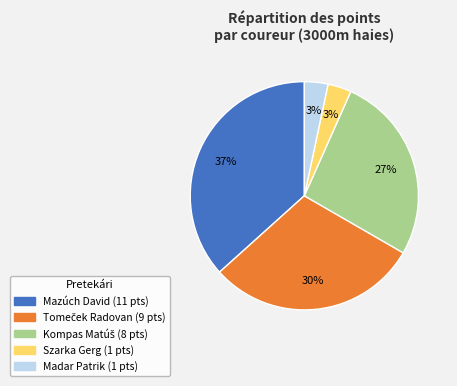

Is Mazúch David the majority of the pie?

No